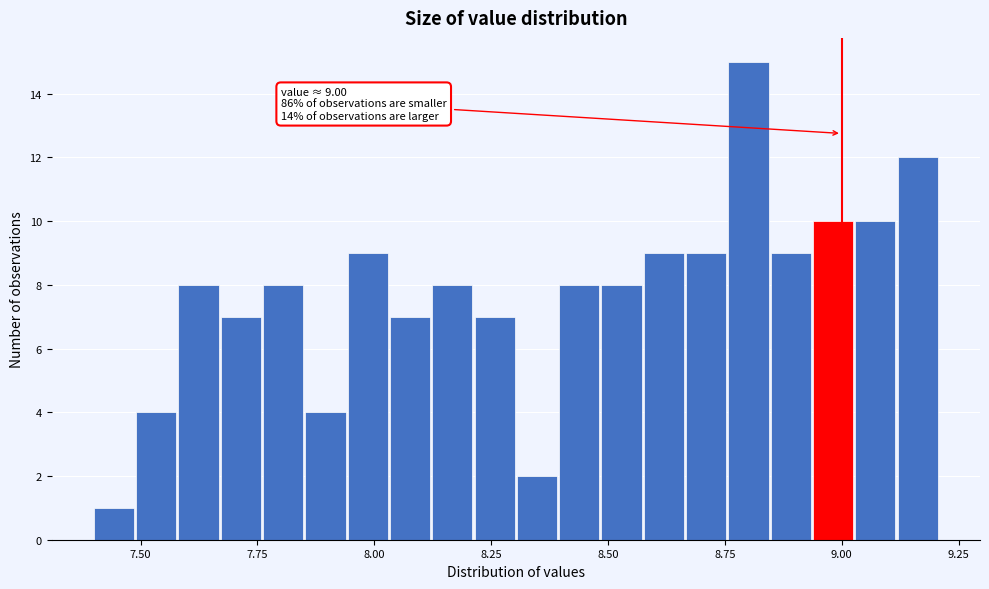

Around what value on the x-axis is the tallest bar? Give the approximate position of its centre, as read against the axis.

8.80